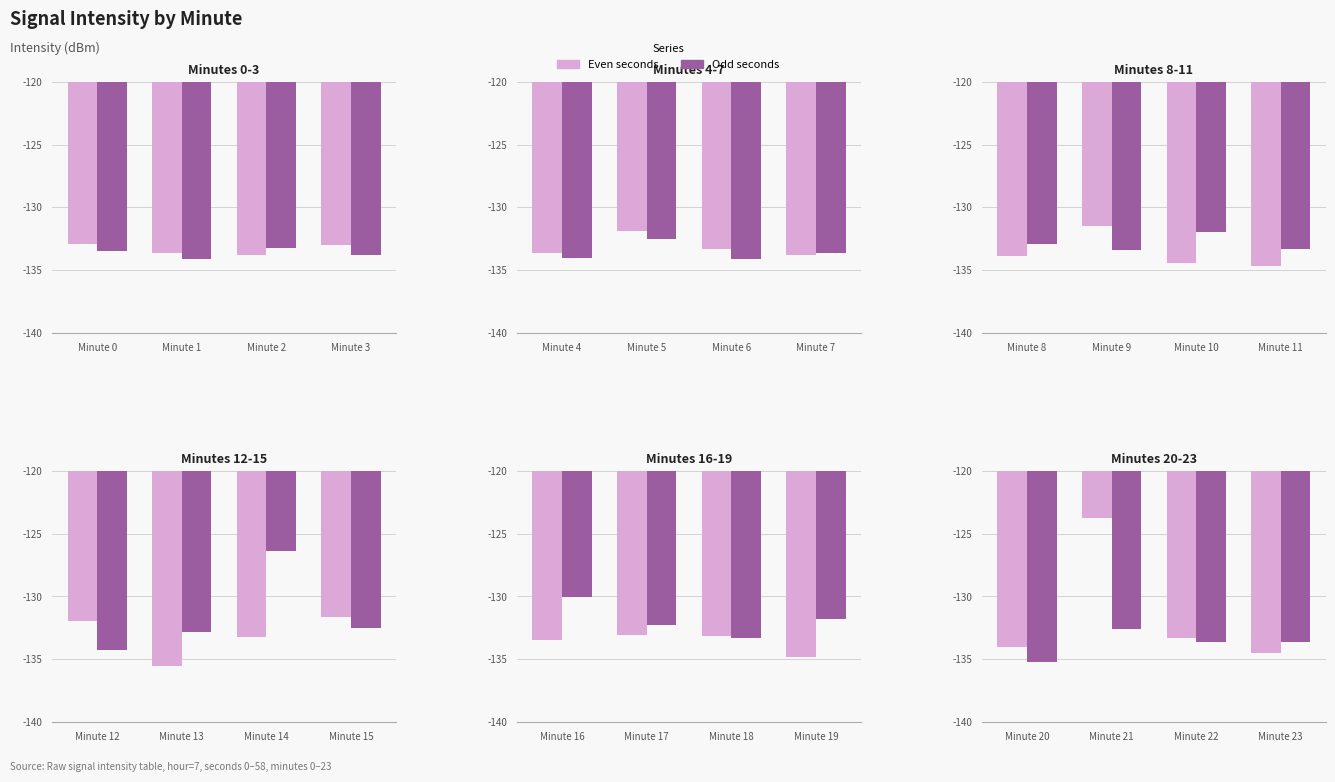

The Even seconds series shows -64.5 at Minute 21. True or false?

False